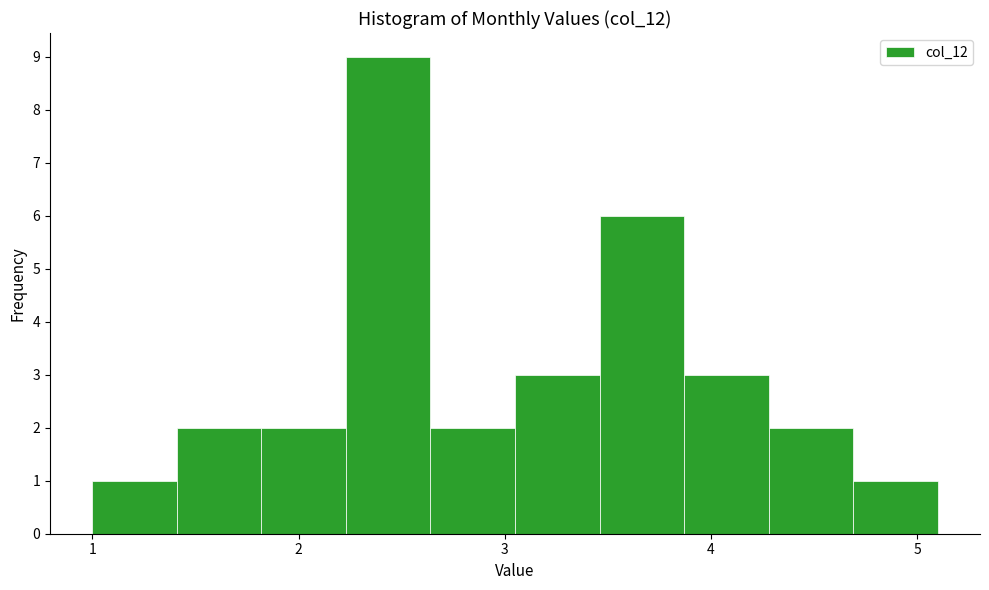

What is the height of the bar covering 2.23 to 2.64 on the x-axis? Neither the bar edges nor the heights are printed on the chart, so give them approximately, as read against the axes.

9